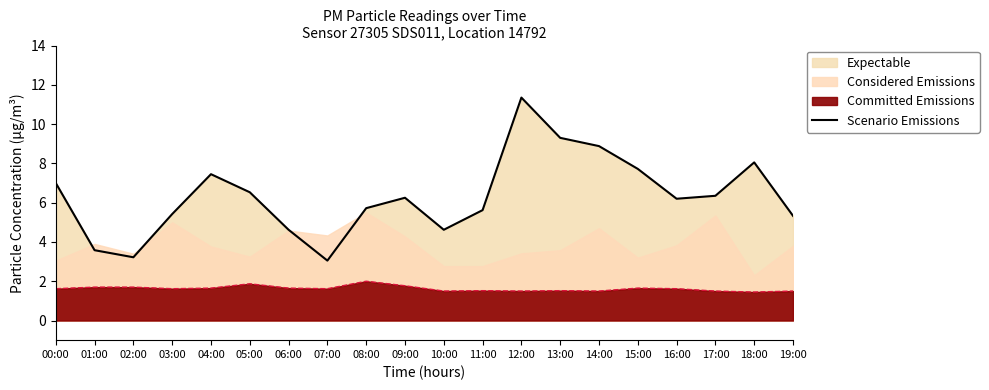

The value at 01:00 is 6.3. True or false?

False